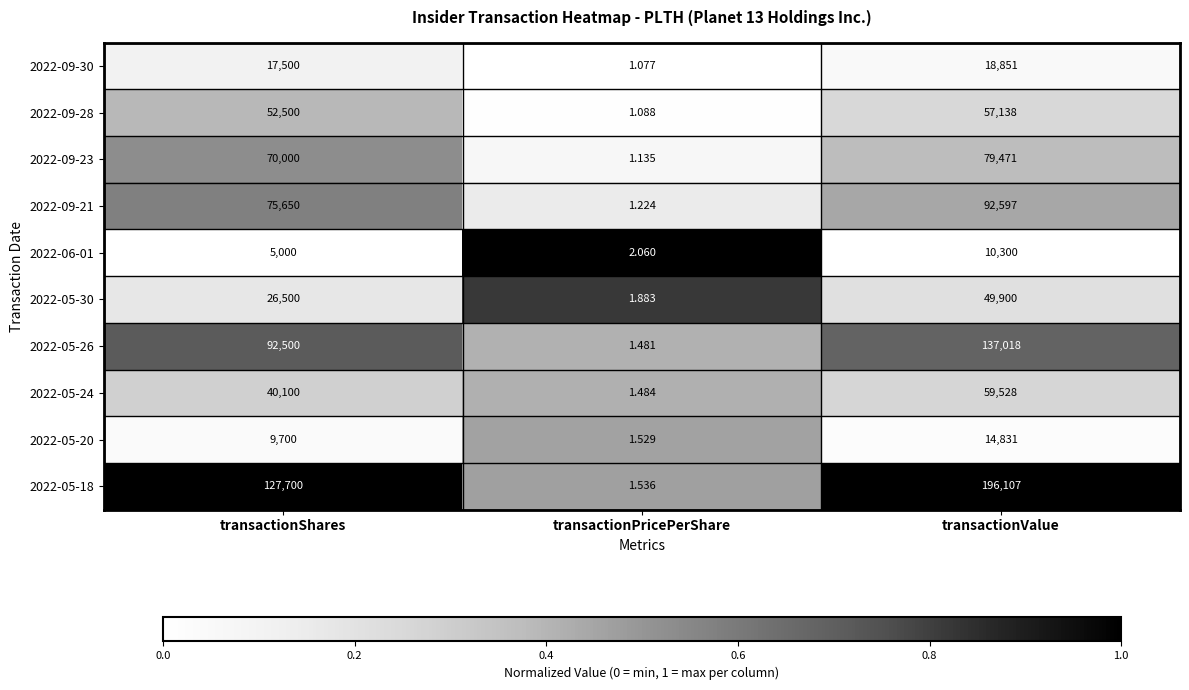

Rank the categories by 2022-05-30 value from lowest to highest.

transactionPricePerShare, transactionShares, transactionValue